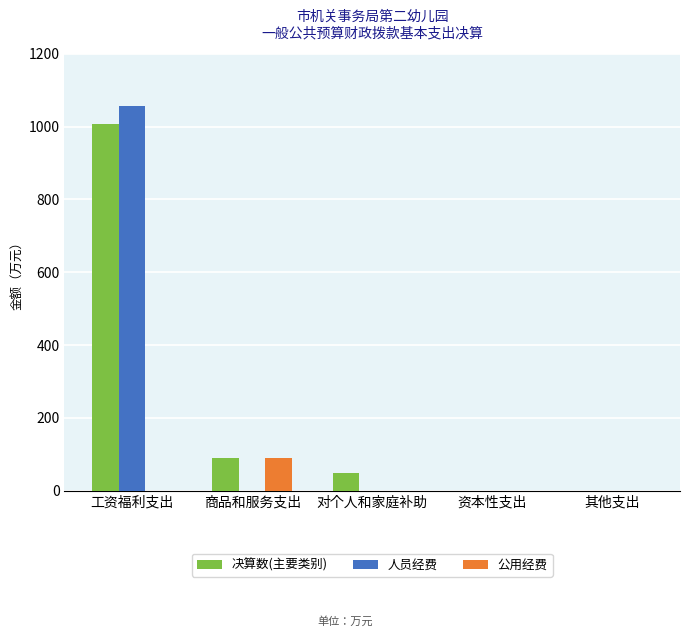

Reading left to right, extract all data points from this chart.

决算数(主要类别): 工资福利支出=1006.0	商品和服务支出=90.7	对个人和家庭补助=49.5	资本性支出=0.0	其他支出=0.0
人员经费: 工资福利支出=1055.5	商品和服务支出=0.0	对个人和家庭补助=0.0	资本性支出=0.0	其他支出=0.0
公用经费: 工资福利支出=0.0	商品和服务支出=90.7	对个人和家庭补助=0.0	资本性支出=0.0	其他支出=0.0